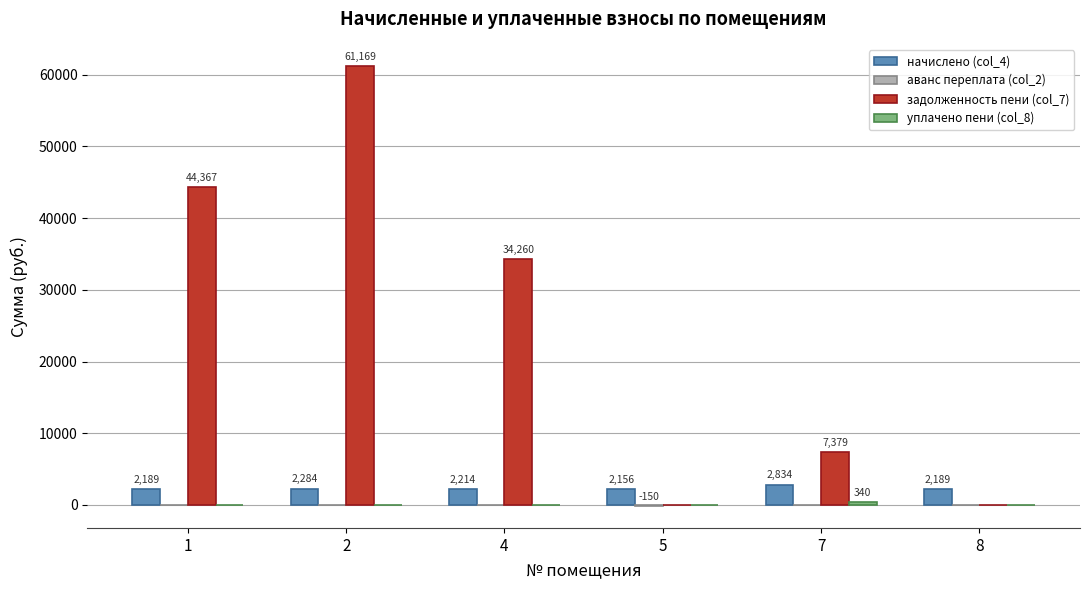

Which series changed the most between 1 and 2?

задолженность пени (col_7)